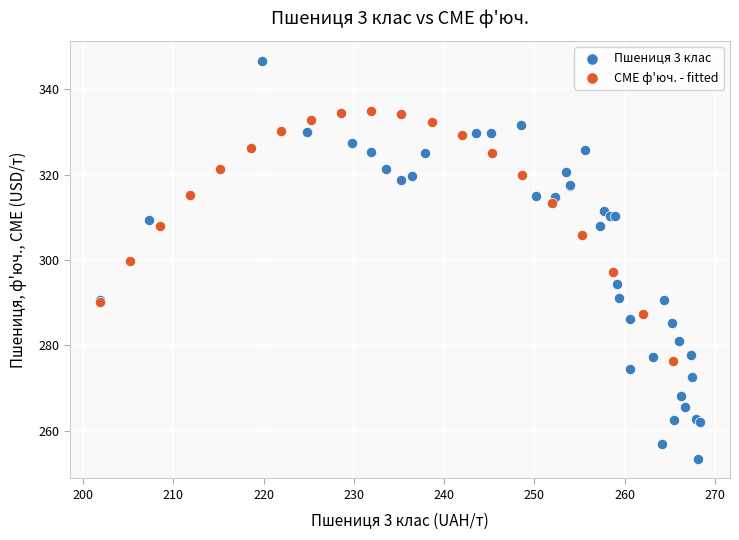

Which series contains the highest Y value?

Пшениця 3 клас